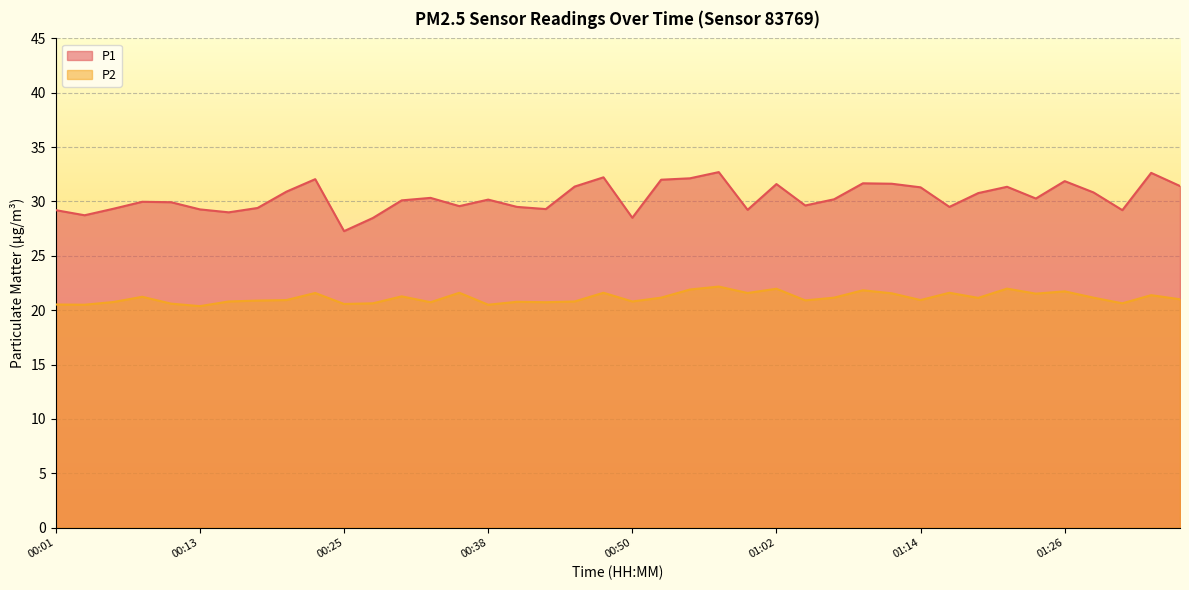

What is the highest value of the P1 series?

32.7